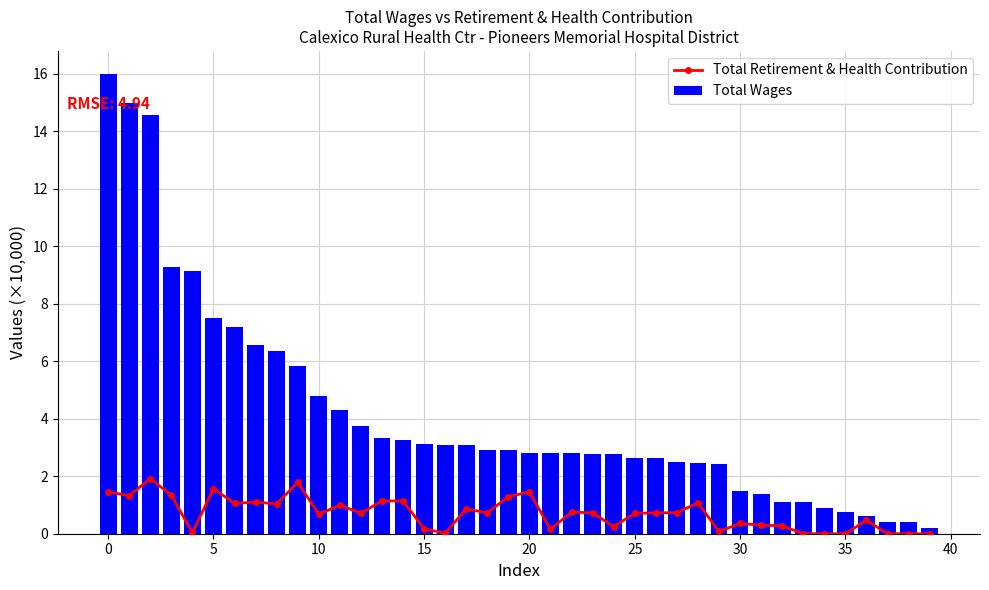

Reading left to right, list all the values displayed in this chart.

Total Retirement & Health Contribution: 1.5	1.3	1.9	1.3	0.0	1.6	1.1	1.1	1.0	1.8	0.7	1.0	0.7	1.1	1.1	0.2	0.0	0.9	0.7	1.3	1.5	0.2	0.8	0.7	0.2	0.7	0.7	0.7	1.1	0.1	0.4	0.3	0.3	0.0	0.0	0.0	0.5	0.0	0.0	0.0
Total Wages: 16.0	15.0	14.6	9.3	9.1	7.5	7.2	6.6	6.4	5.8	4.8	4.3	3.7	3.3	3.3	3.1	3.1	3.1	2.9	2.9	2.8	2.8	2.8	2.8	2.8	2.6	2.6	2.5	2.5	2.4	1.5	1.4	1.1	1.1	0.9	0.8	0.6	0.4	0.4	0.2